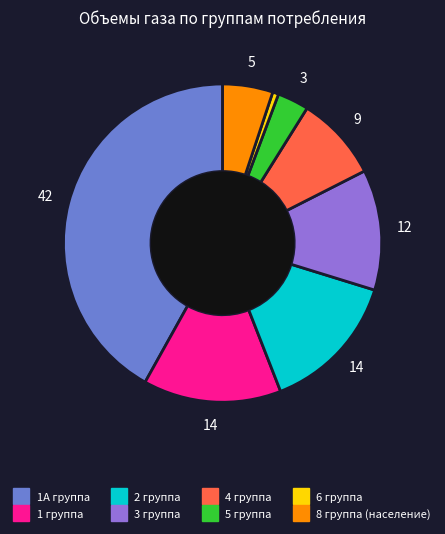

How many segments does this pie chart have?

8